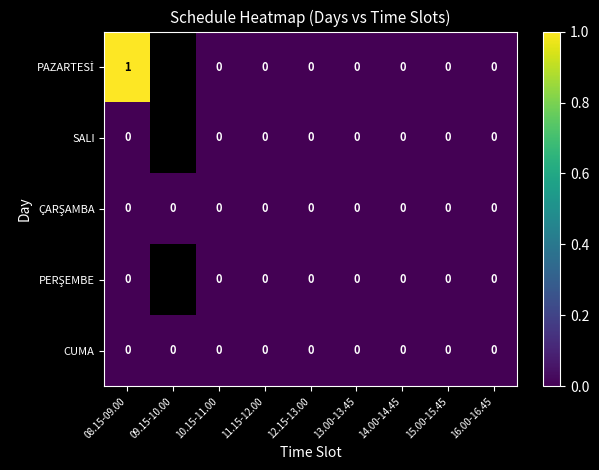

At which category does the chart reach its peak across all series?

08.15-09.00